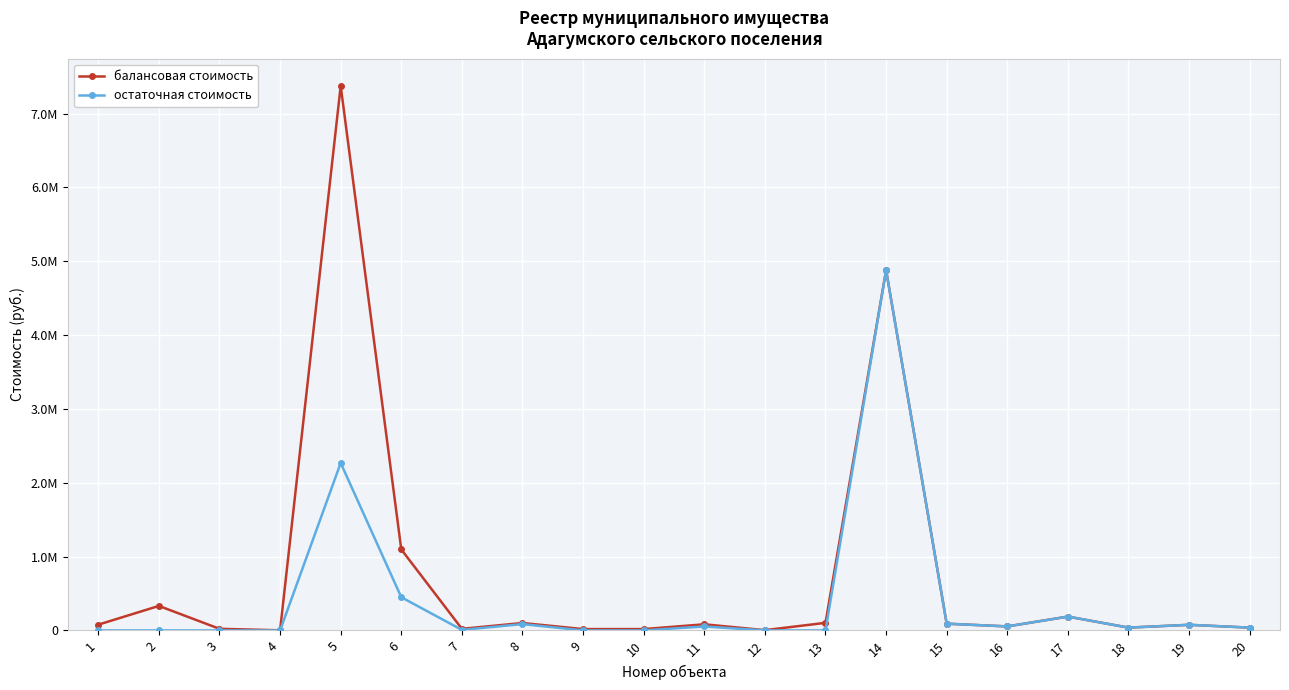

Which series has the largest total across all categories?

балансовая стоимость